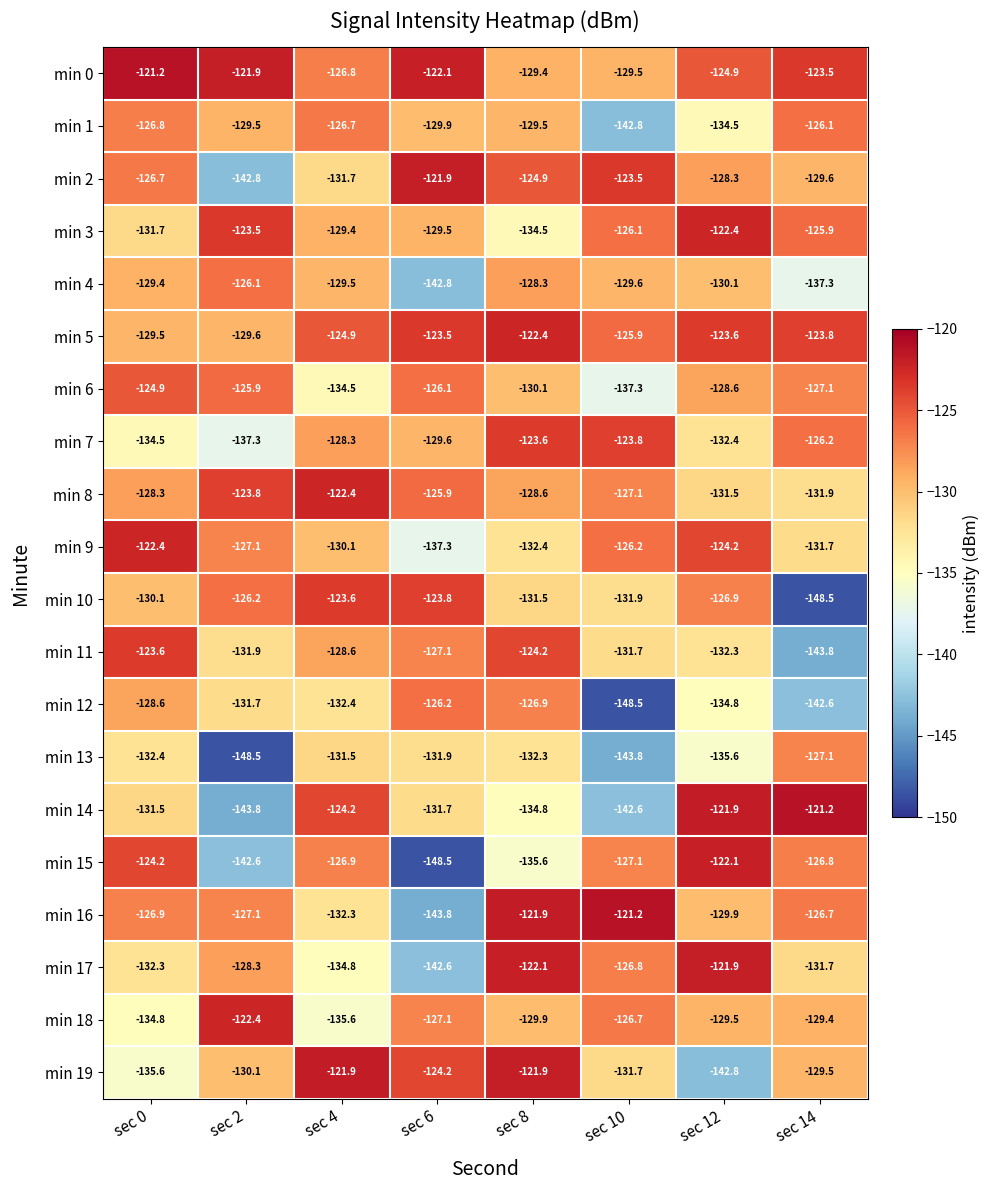

What is the total value across all series at sec 6?

-2615.5